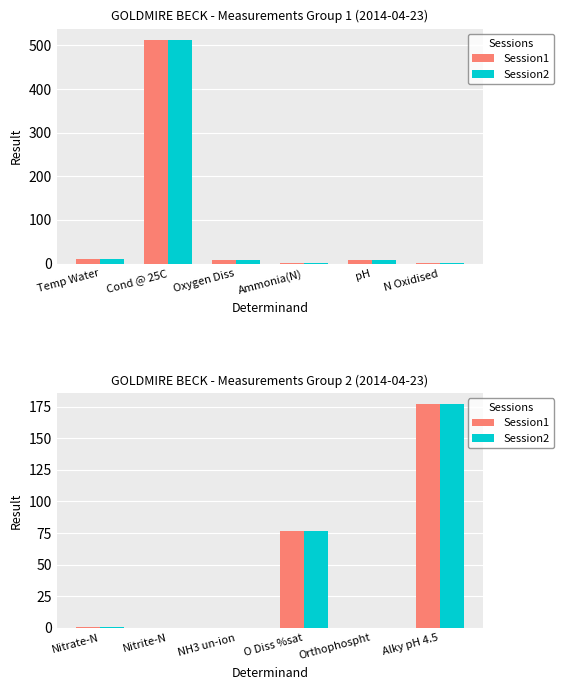

What position from the right is NH3 un-ion?

4